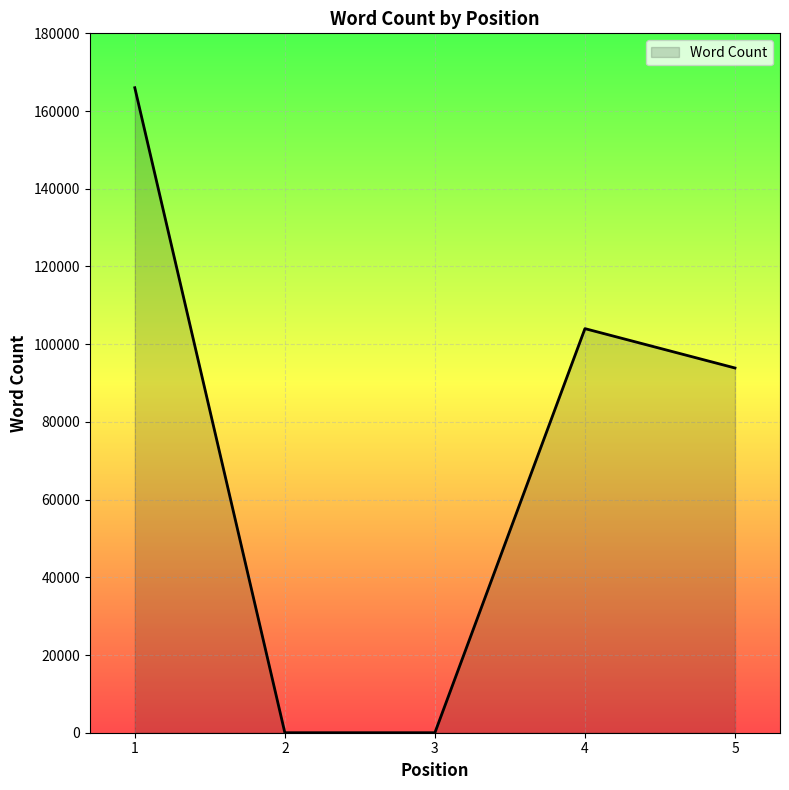

Is it true that the value at 2 is -68236?

False